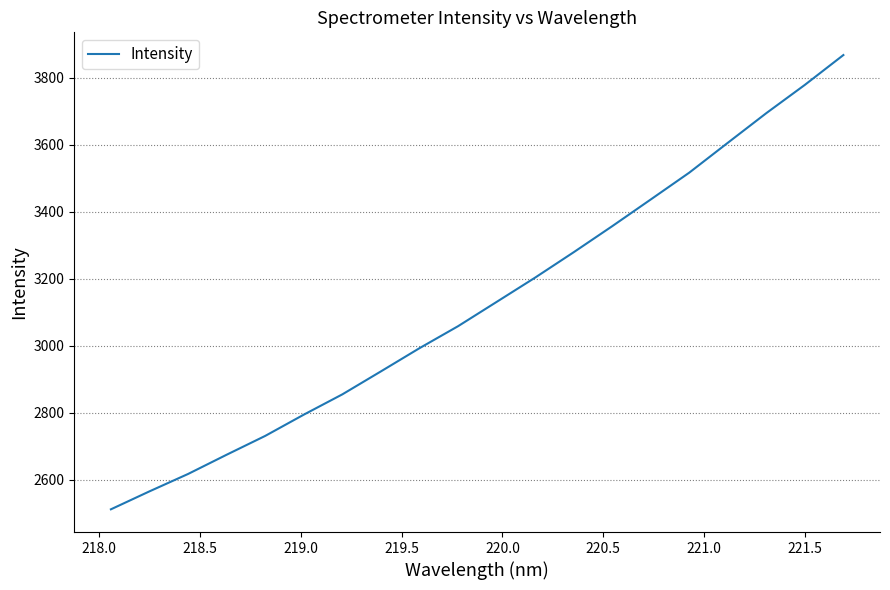

What is the difference between the maximum and minimum values?

1356.7